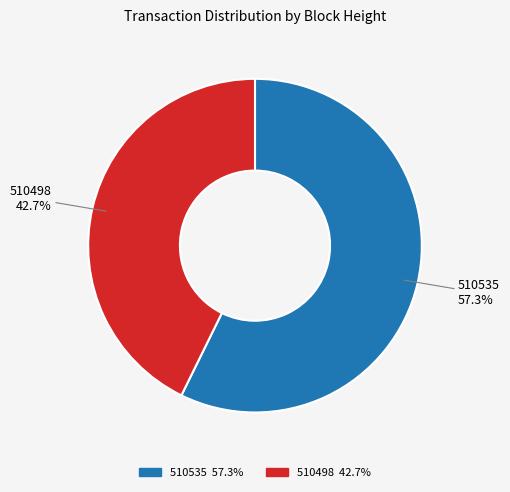

Does 510535 represent more than half of the total?

Yes